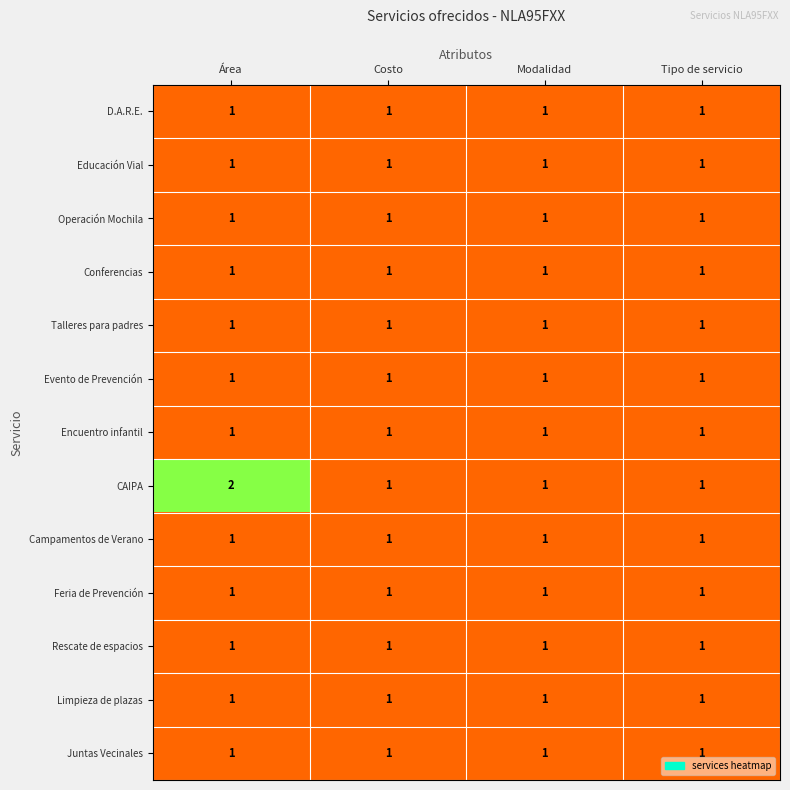

At which category does the chart reach its peak across all series?

Área